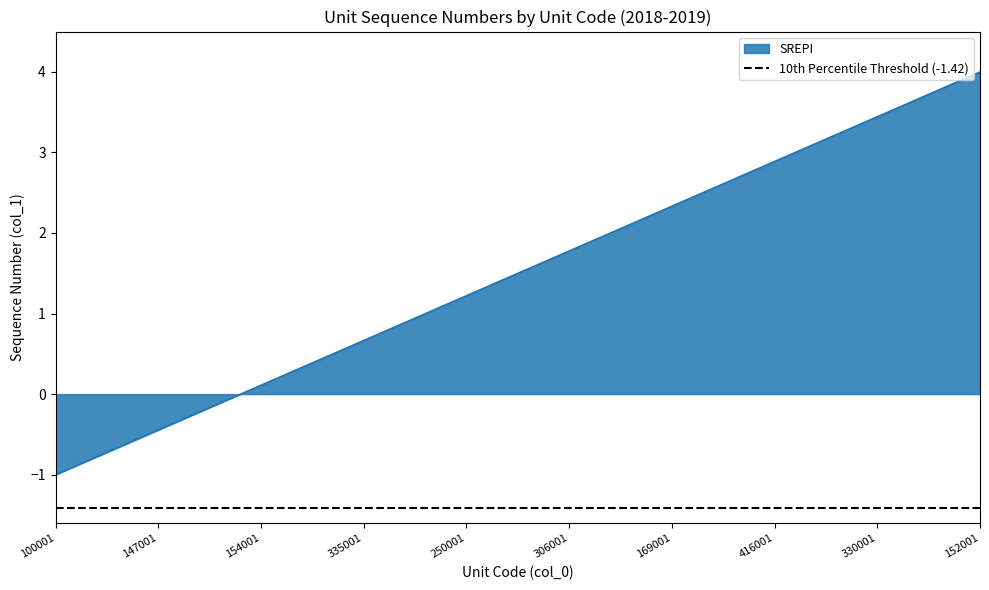

Rank the categories by value from highest to lowest.

152001, 114001, 193001, 107001, 330001, 257001, 307001, 409001, 416001, 414001, 410001, 334001, 169001, 332001, 157001, 104001, 306001, 411001, 403001, 254001, 250001, 103001, 105001, 400001, 335001, 155001, 151001, 153001, 154001, 150001, 149001, 148001, 147001, 146001, 101001, 102001, 100001